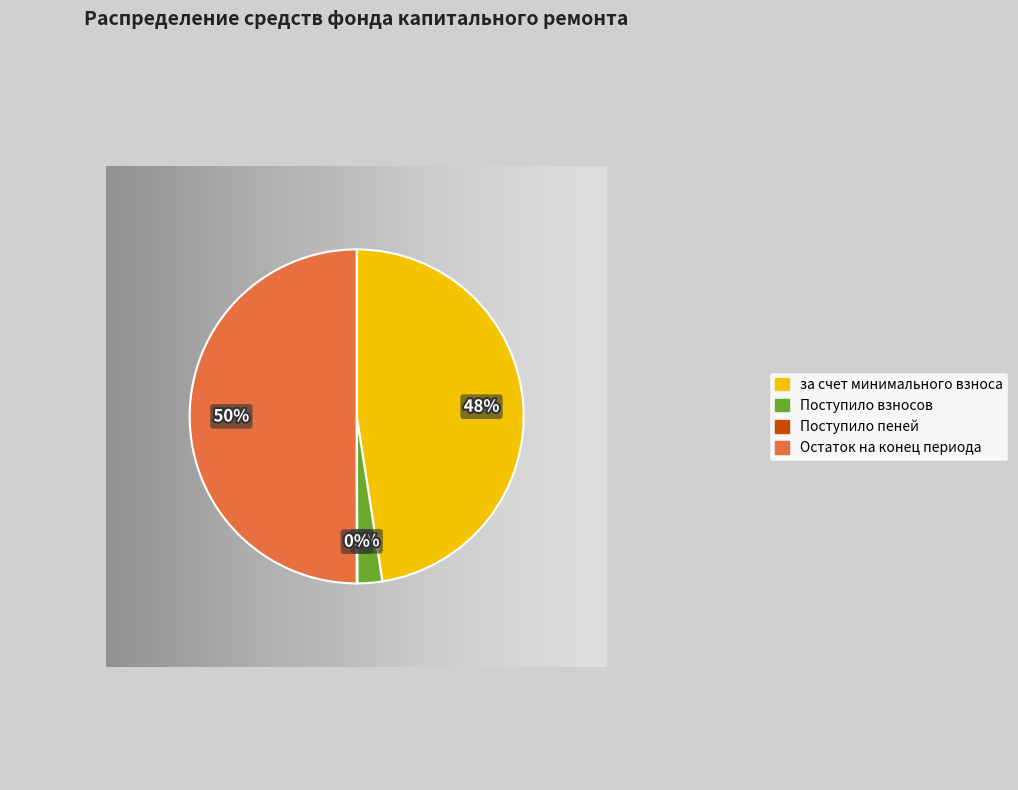

How many segments does this pie chart have?

4